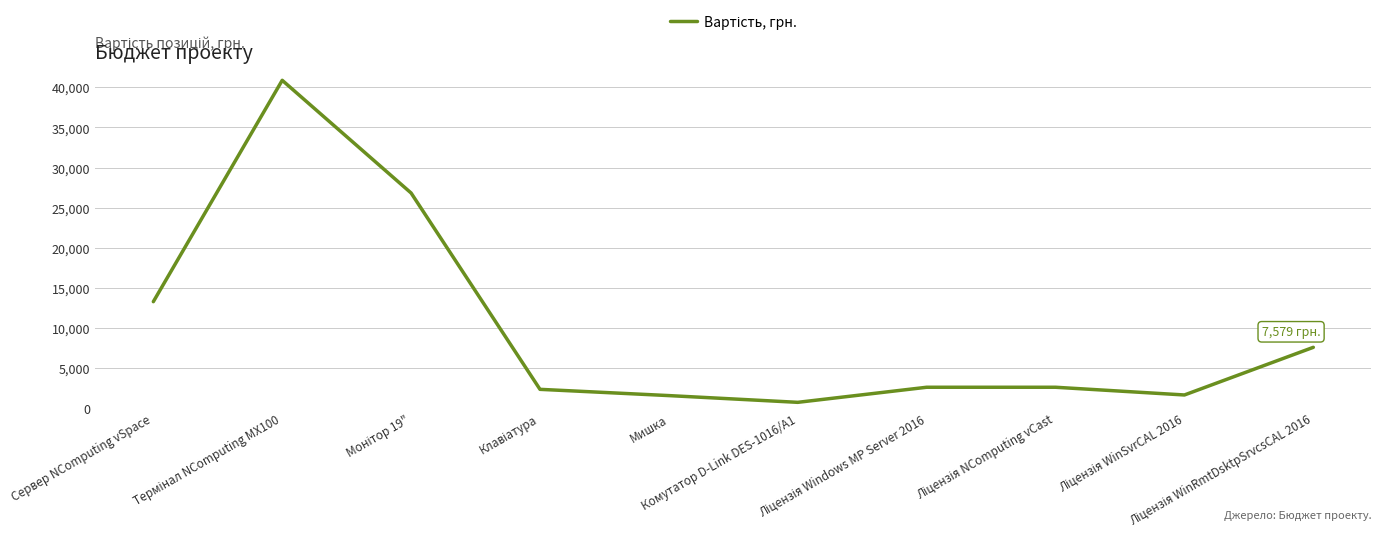

What is the maximum value shown in the chart?

40872